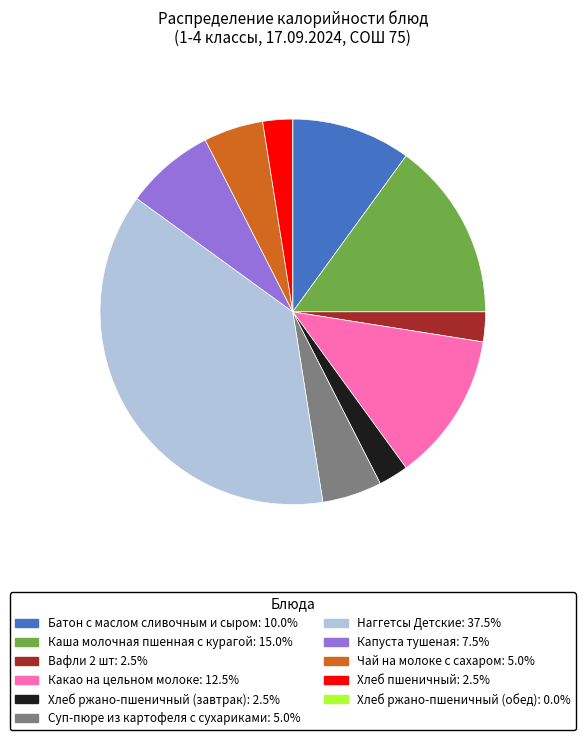

Between Хлеб ржано-пшеничный (завтрак) and Суп-пюре из картофеля с сухариками, which is larger?

Суп-пюре из картофеля с сухариками